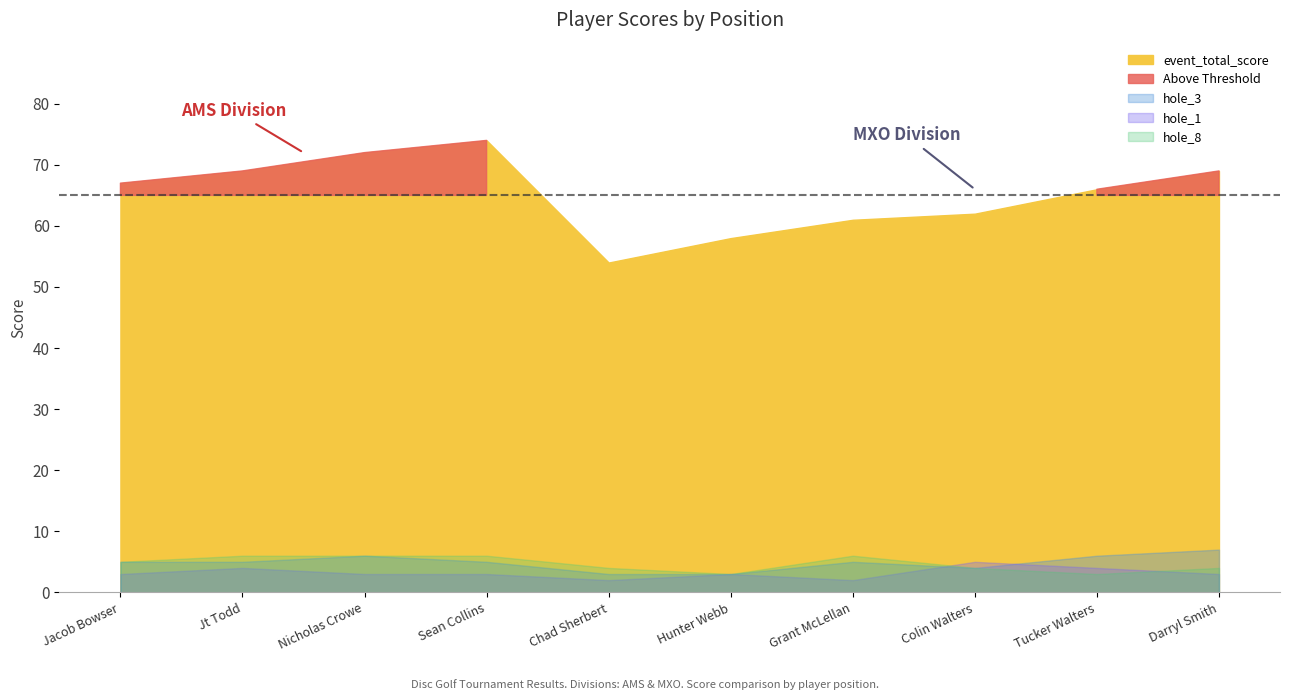

What is the difference between the highest and lowest values at Darryl Smith?

66